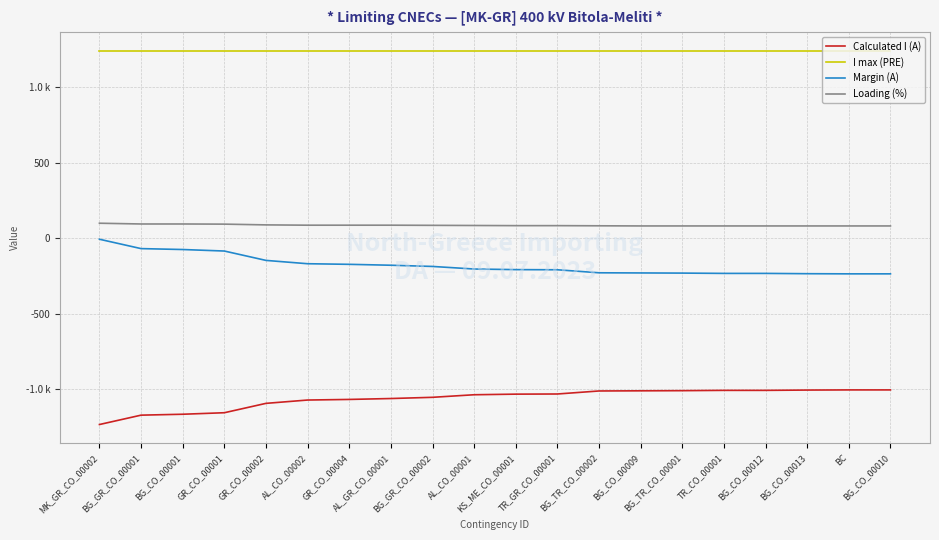

What is the difference between the maximum and minimum values in the Margin (A) series?

229